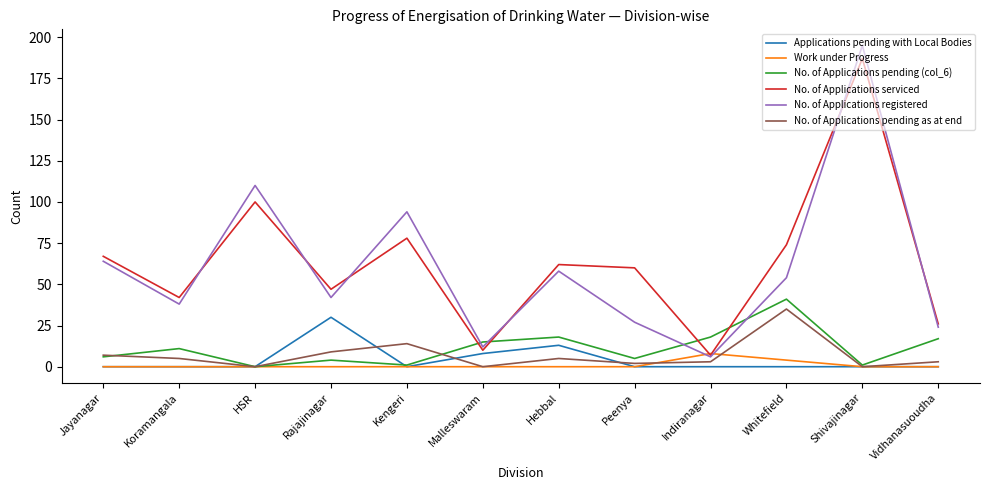

Read the No. of Applications serviced value at Vidhanasuoudha.

26